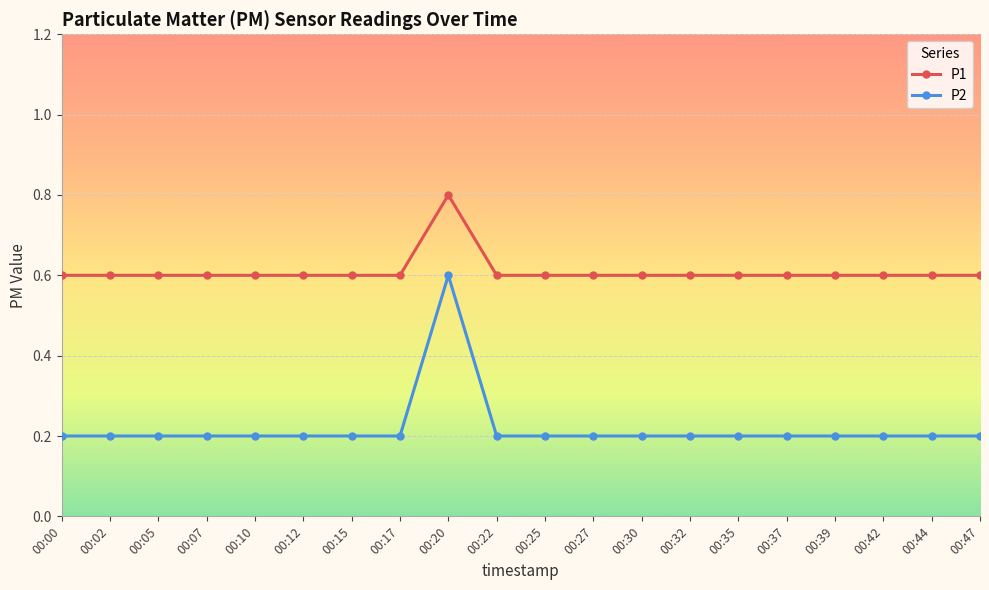

True or false: P1 and P2 cross at least once.

False